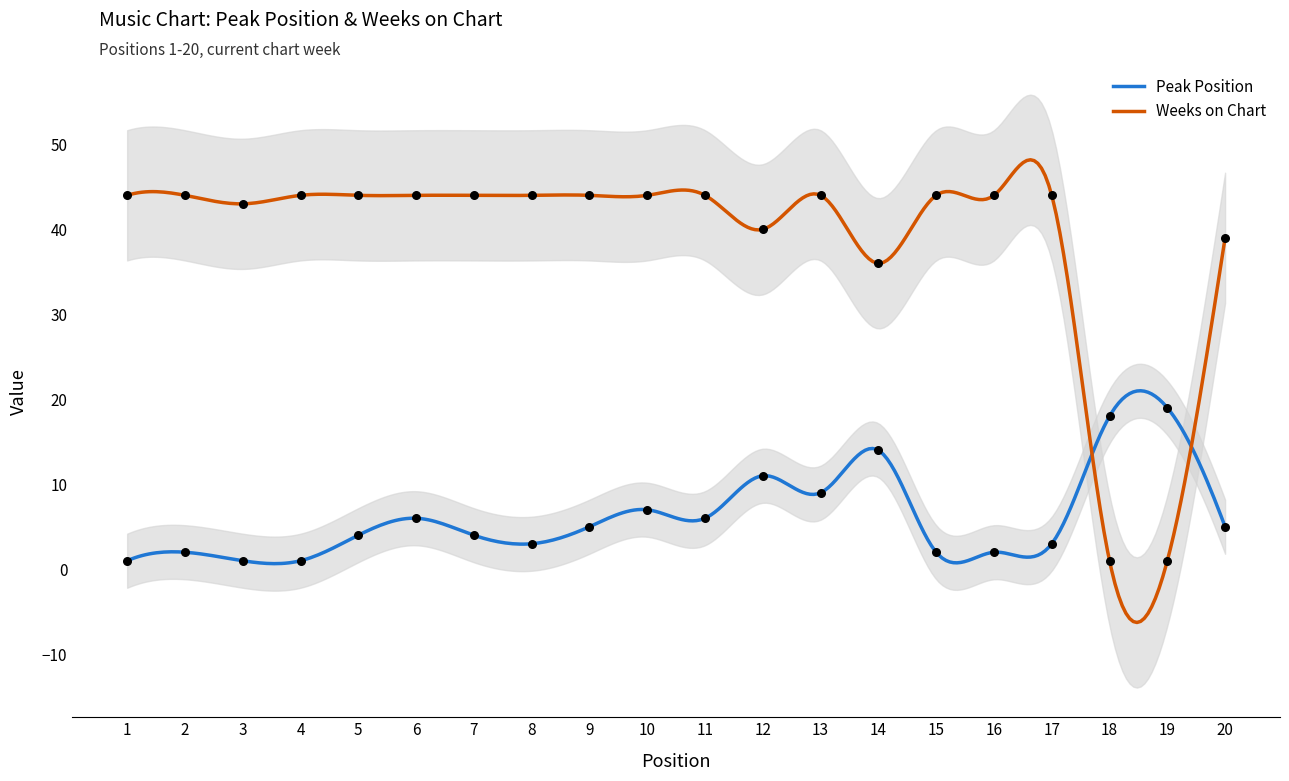

What are all the series names shown in the legend?

Peak Position, Weeks on Chart